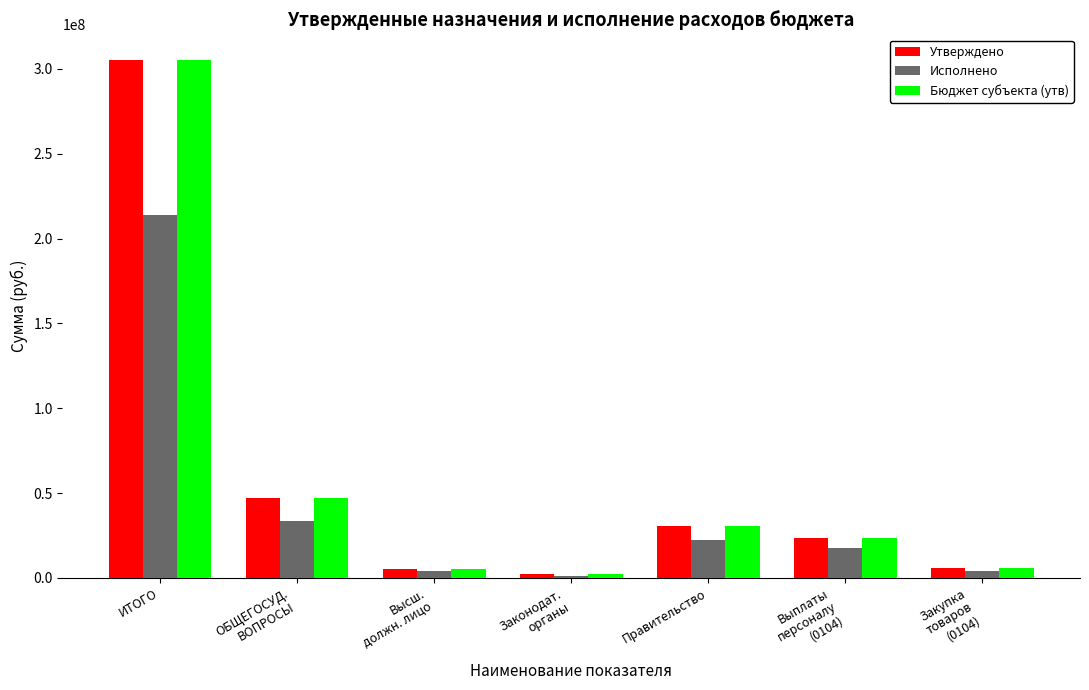

At which category is the sum across all series the highest?

ИТОГО